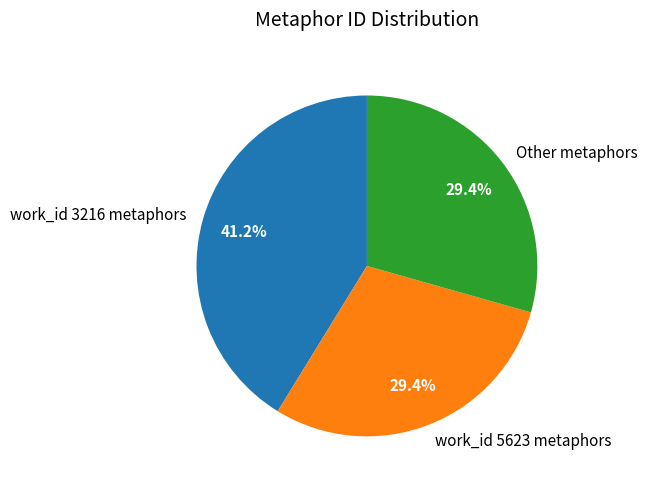

How much of the chart is everything except work_id 5623 metaphors?

70.6%